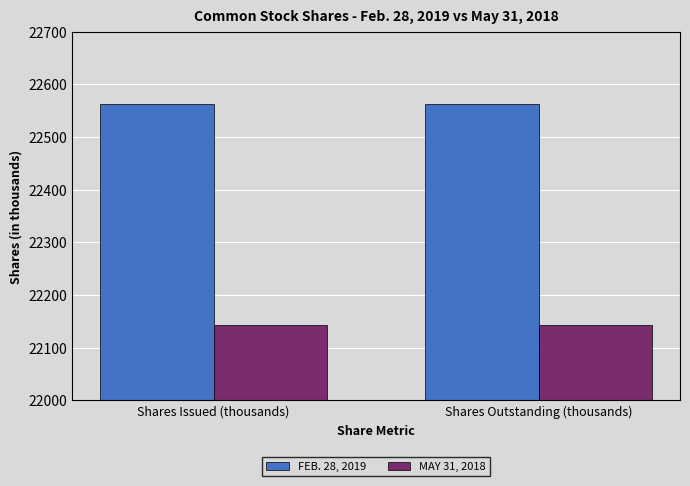

What is the total value across all series at Shares Outstanding (thousands)?

44705